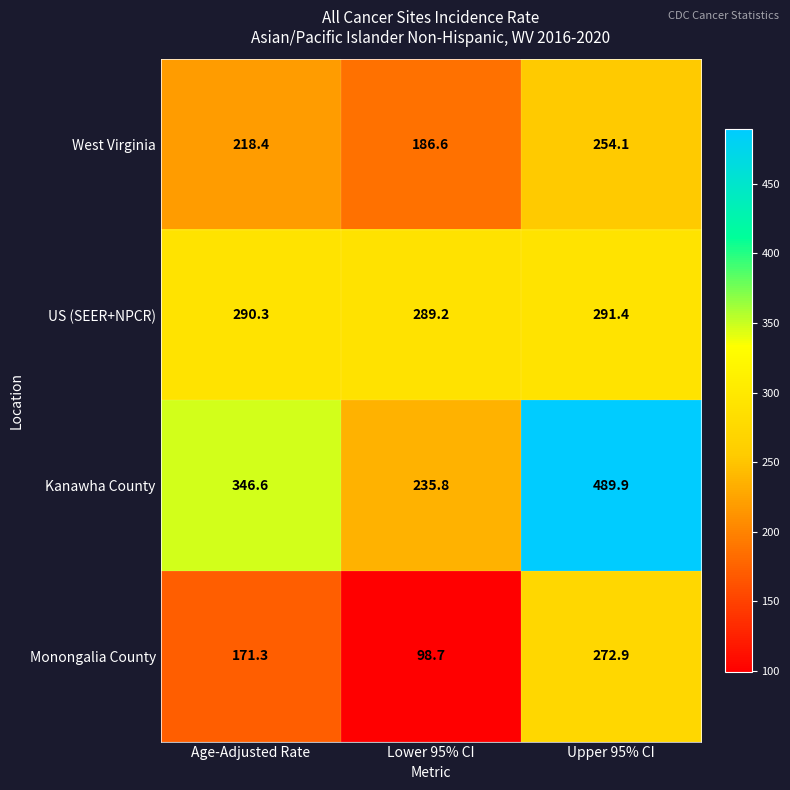

Which category has the highest value in the Kanawha County series?

Upper 95% CI